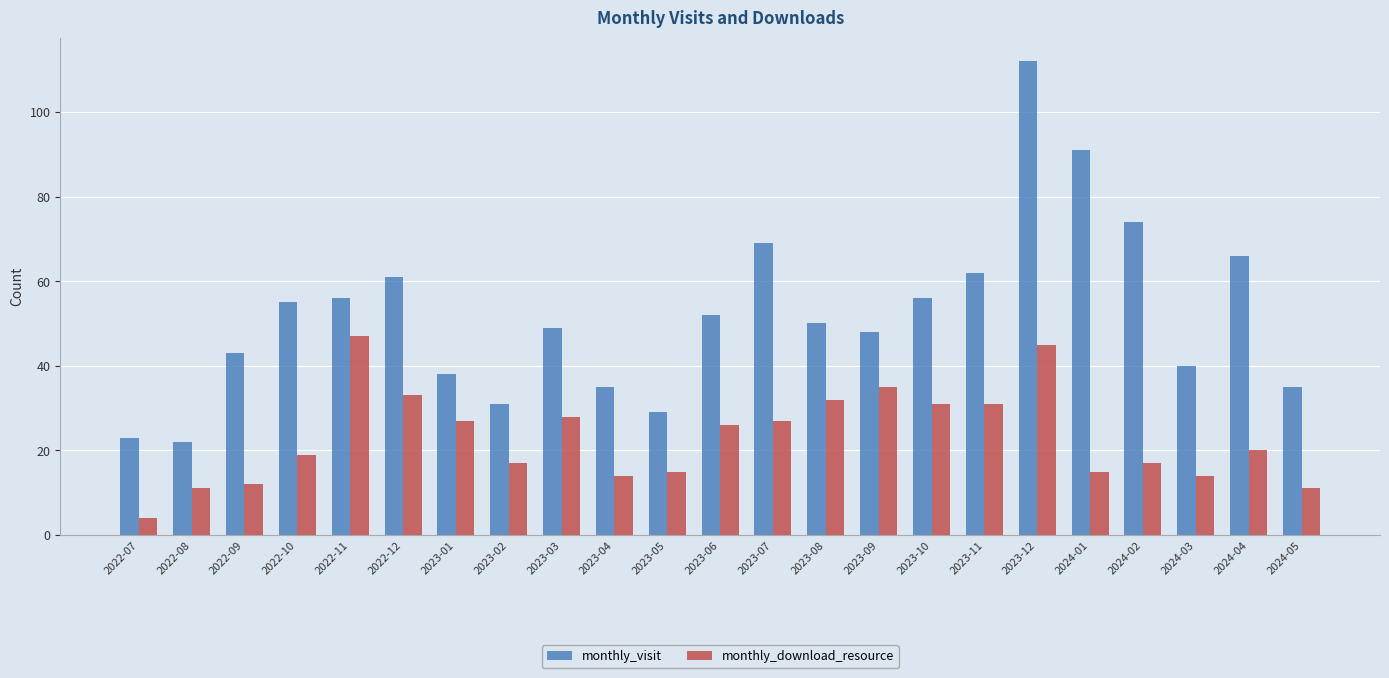

What is the average value of the monthly_visit series?

52